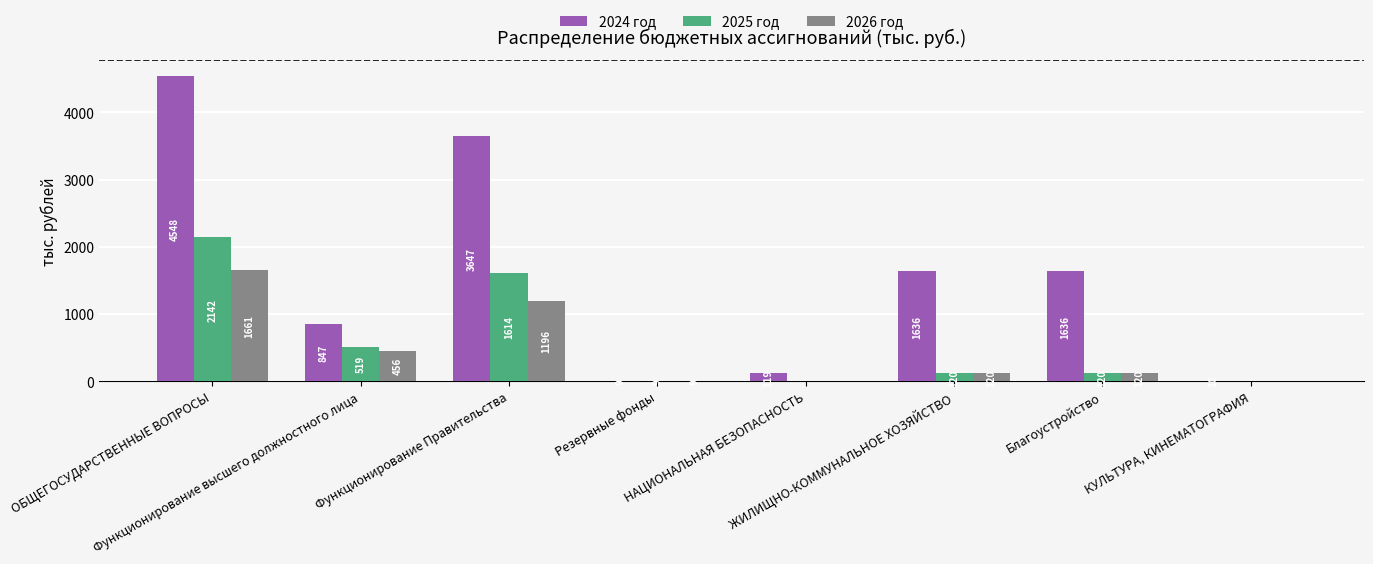

What is the highest value of the 2026 год series?

1660.8